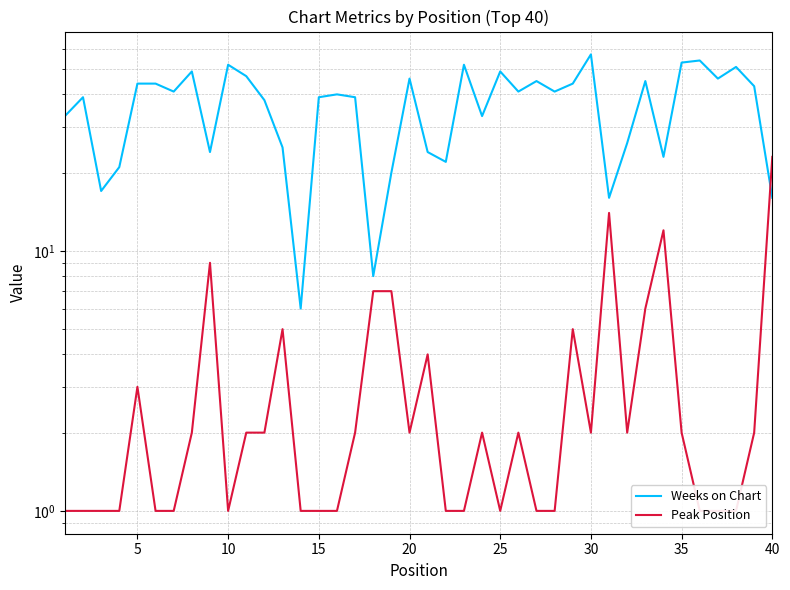

What is the lowest value of the Peak Position series?

1